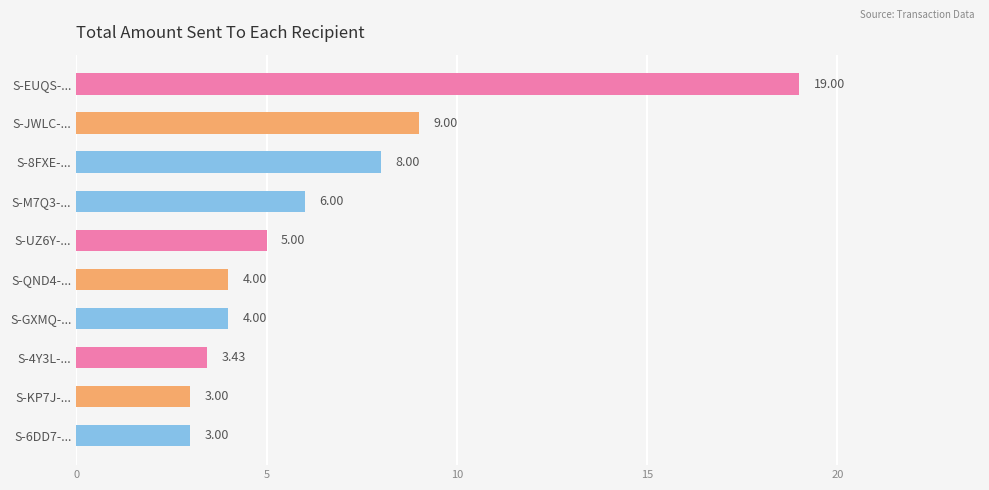

How many values are below 5?

5